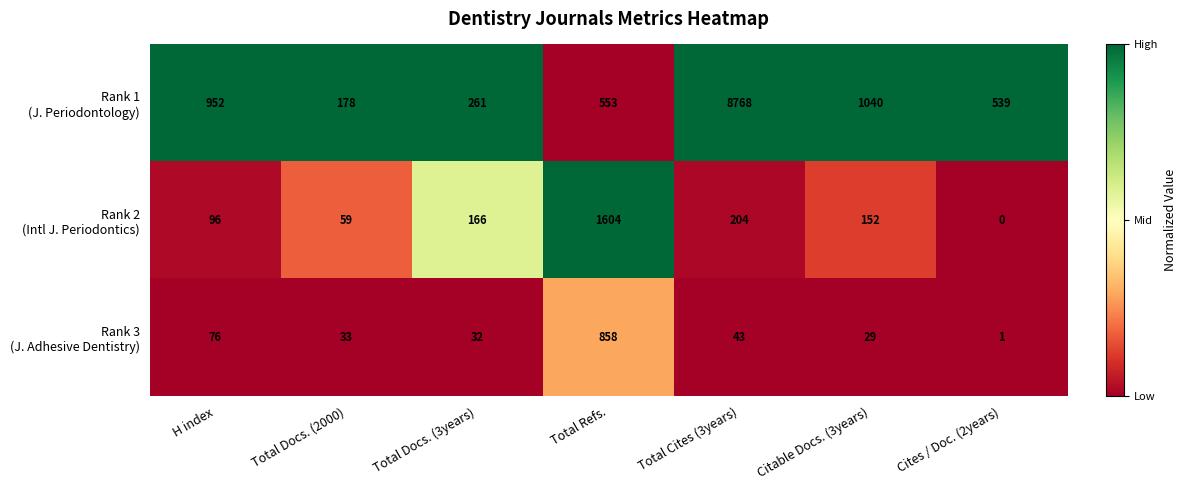

What is the difference between the highest and lowest values at H index?

876